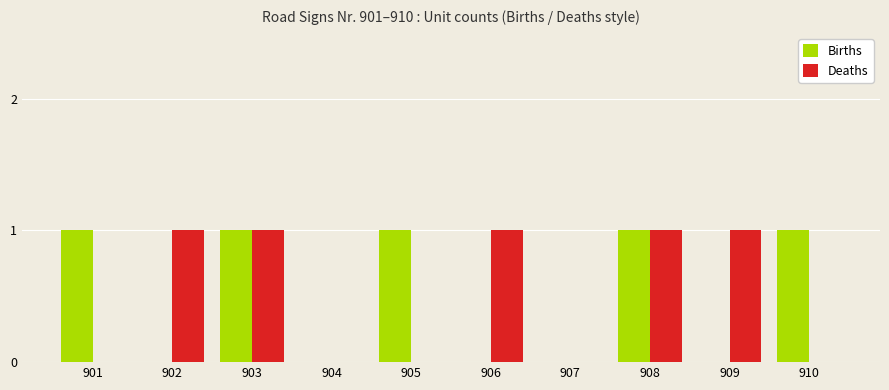

What are all the series names shown in the legend?

Births, Deaths